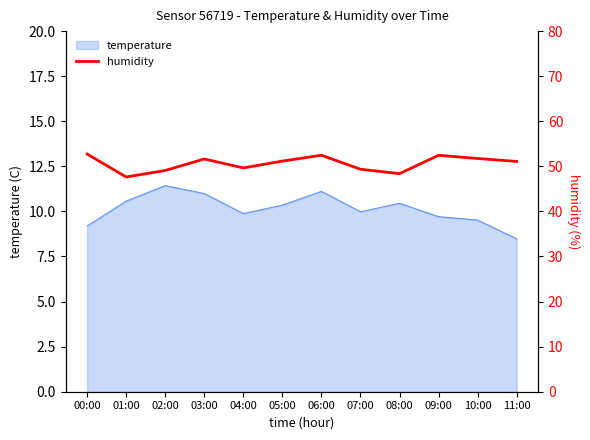

Which category has the highest value across all series?

00:00